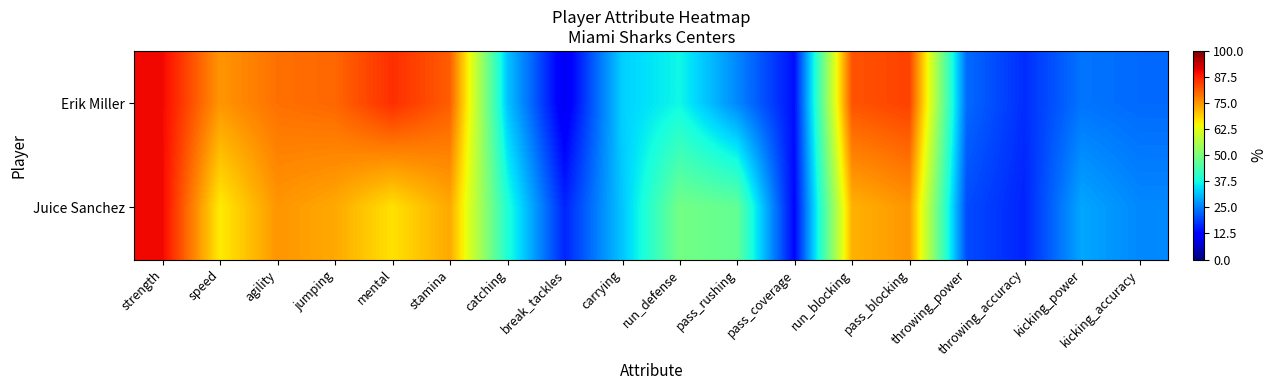

Reading left to right, list all the values displayed in this chart.

Erik Miller: strength=90	speed=75	agility=79	jumping=80	mental=86	stamina=81	catching=32	break_tackles=10	carrying=33	run_defense=37	pass_rushing=26	pass_coverage=14	run_blocking=82	pass_blocking=84	throwing_power=23	throwing_accuracy=17	kicking_power=24	kicking_accuracy=23
Juice Sanchez: strength=90	speed=66	agility=75	jumping=73	mental=67	stamina=73	catching=39	break_tackles=16	carrying=32	run_defense=49	pass_rushing=47	pass_coverage=13	run_blocking=72	pass_blocking=75	throwing_power=20	throwing_accuracy=16	kicking_power=29	kicking_accuracy=26